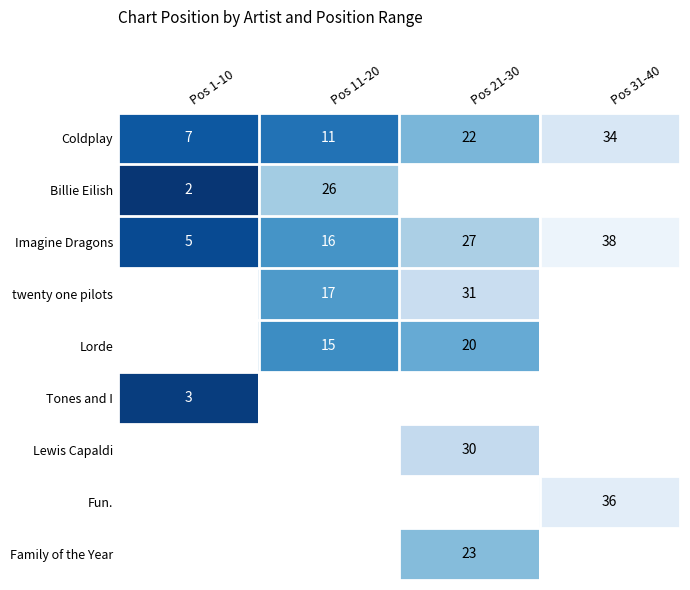

Which has a higher value, Pos 11-20 or Pos 1-10?

Pos 11-20